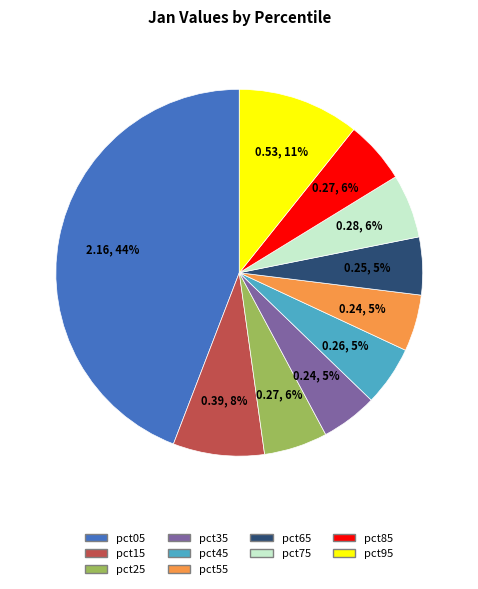

Which slice is the largest?

pct05